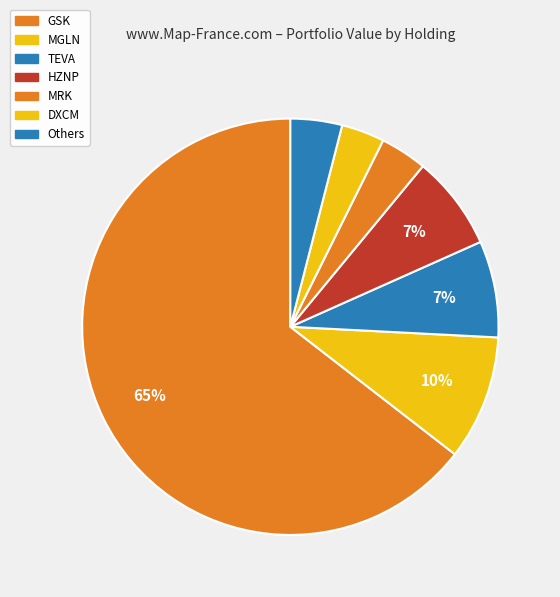

How many slices are in this pie chart?

7